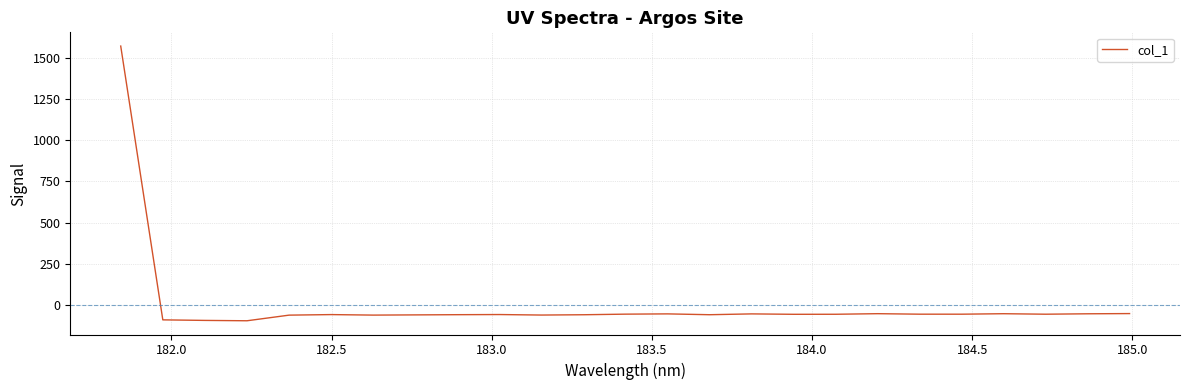

True or false: there are more than 2 points higher than both neighbors.

True